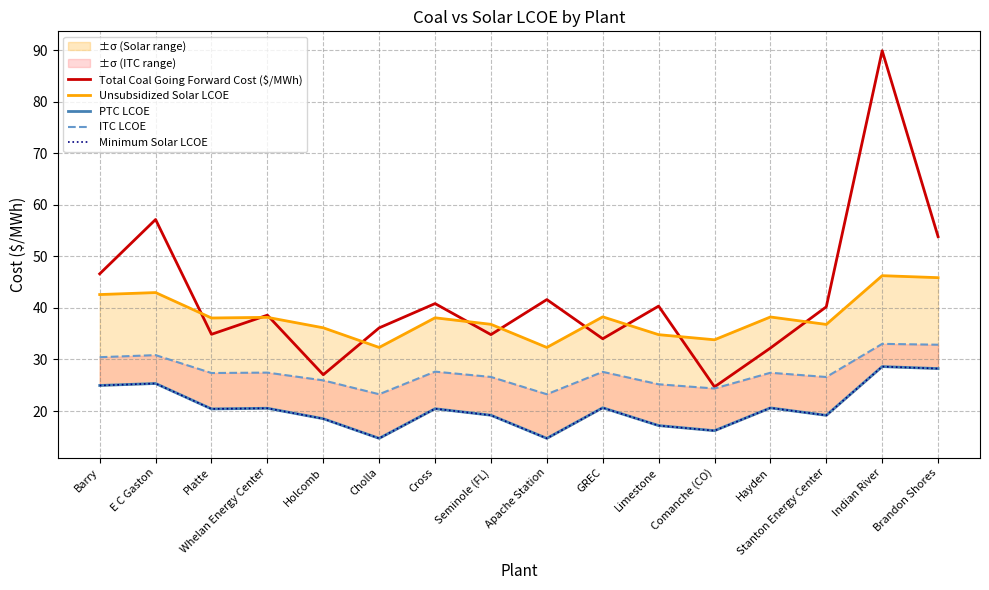

How many categories are shown in the chart?

16